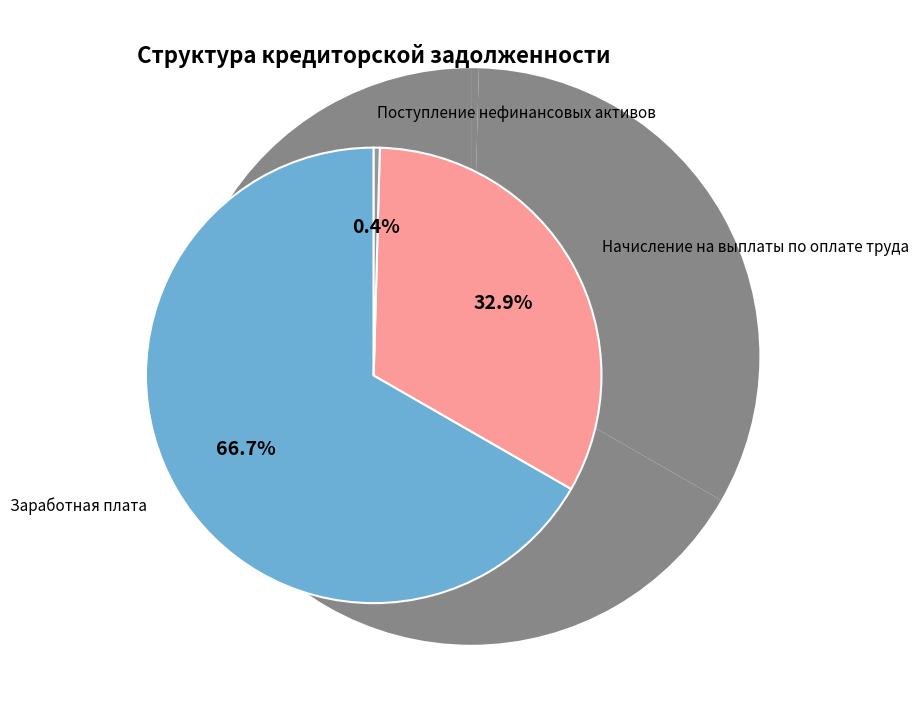

To the nearest percent, what is the difference between the Поступление нефинансовых активов and Начисление на выплаты по оплате труда slice percentages?

32%